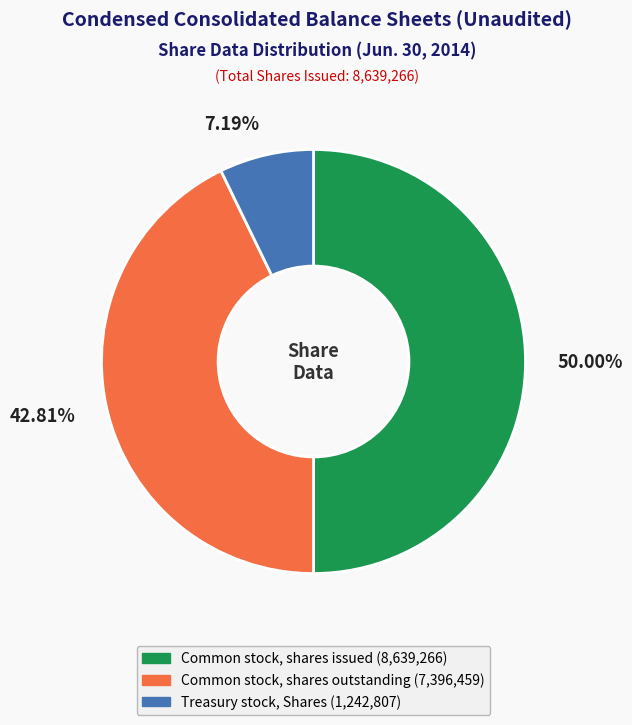

To the nearest percent, what is the difference between the largest and smallest slice percentages?

43%